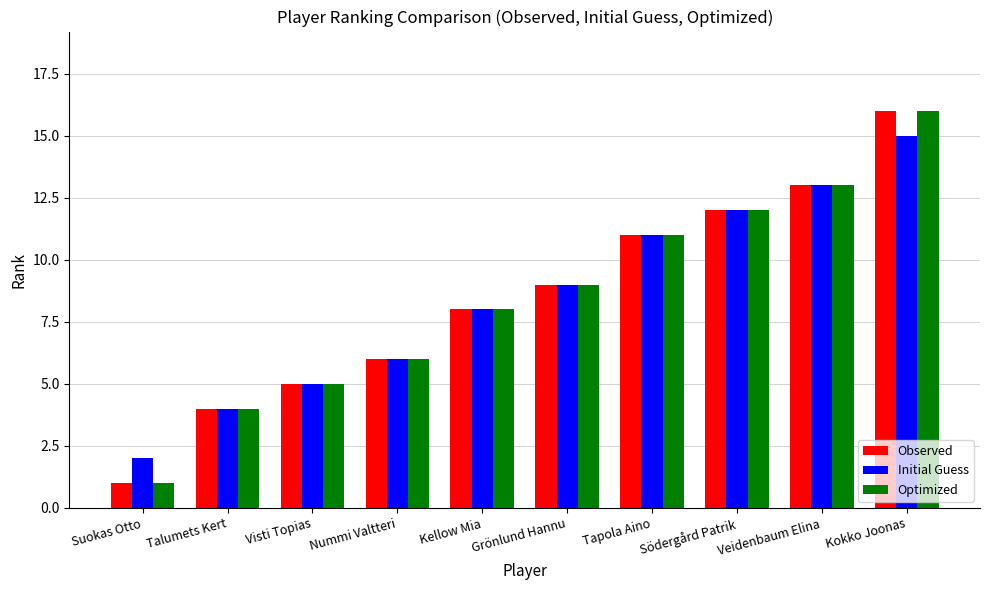

How many bars are there in each group?

3